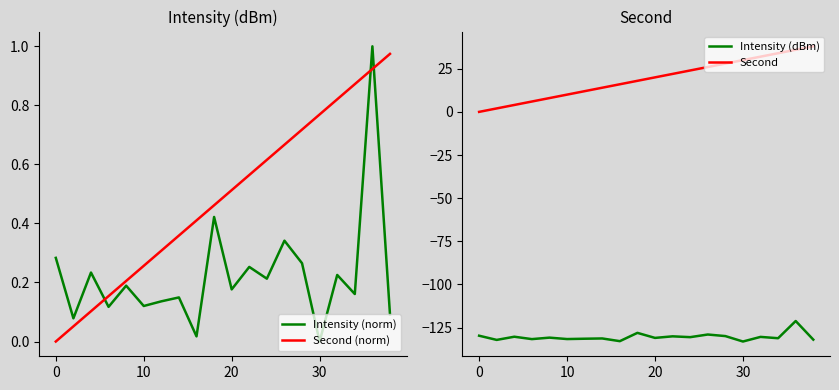

After their last crossing, which series has the higher values: Intensity (norm) or Second (norm)?

Second (norm)